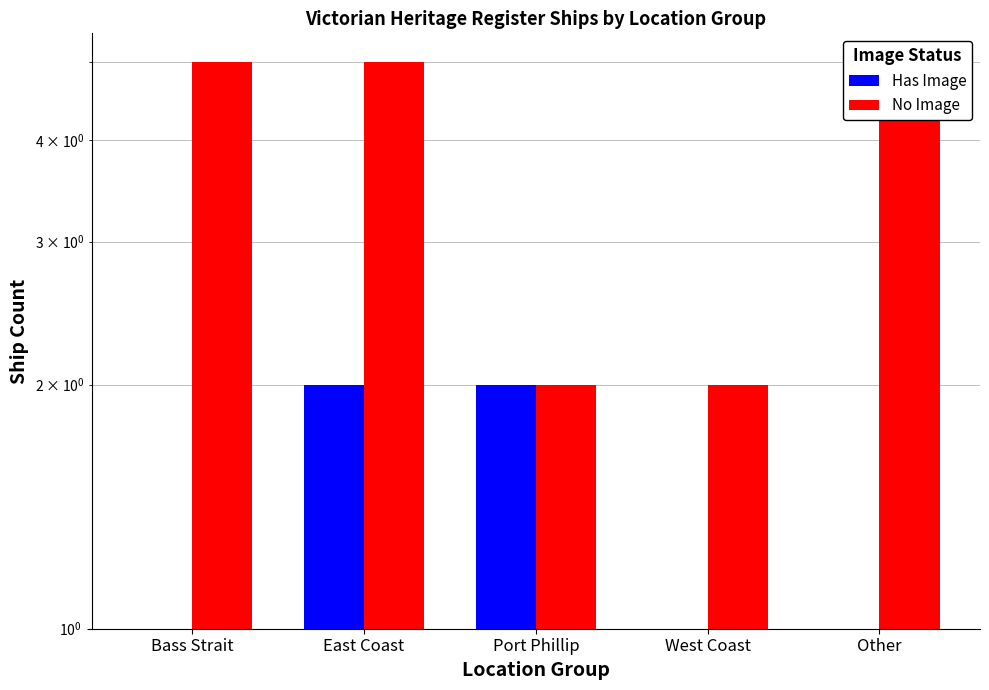

The value of Has Image at West Coast is 0. True or false?

True